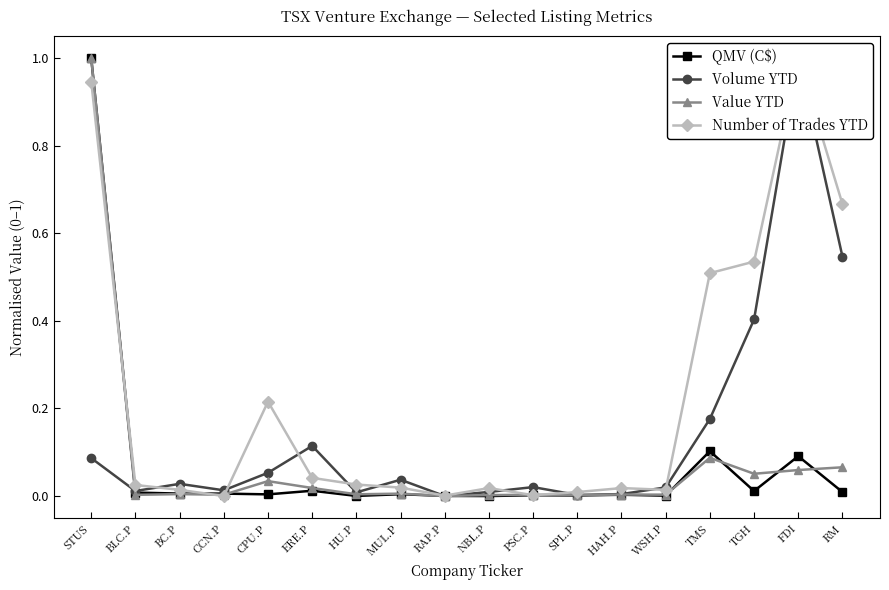

Reading left to right, what are all the values shown in this chart?

QMV (C$): 1.0	0.0	0.0	0.0	0.0	0.0	0.0	0.0	0.0	0.0	0.0	0.0	0.0	0.0	0.1	0.0	0.1	0.0
Volume YTD: 0.1	0.0	0.0	0.0	0.1	0.1	0.0	0.0	0.0	0.0	0.0	0.0	0.0	0.0	0.2	0.4	1.0	0.5
Value YTD: 1.0	0.0	0.0	0.0	0.0	0.0	0.0	0.0	0.0	0.0	0.0	0.0	0.0	0.0	0.1	0.1	0.1	0.1
Number of Trades YTD: 0.9	0.0	0.0	0.0	0.2	0.0	0.0	0.0	0.0	0.0	0.0	0.0	0.0	0.0	0.5	0.5	1.0	0.7